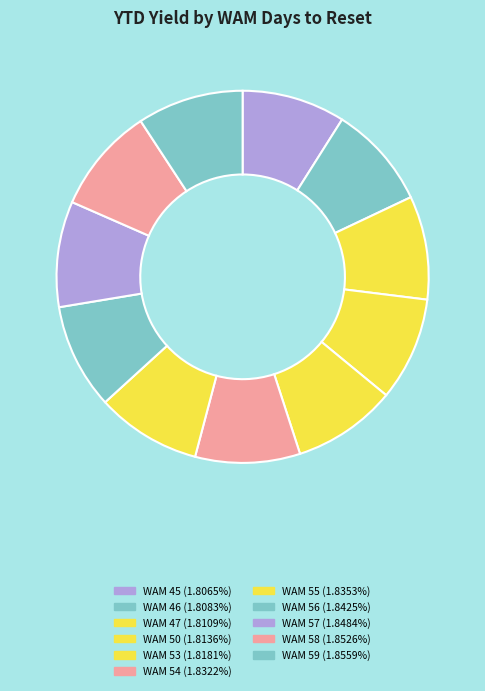

Is there any slice that represents more than half of the pie?

No